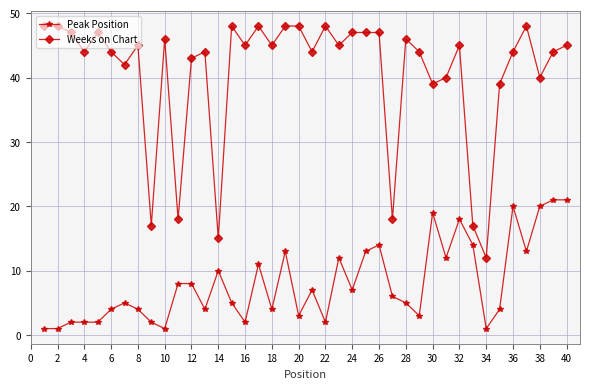

List the series in order of their overall mean, highest first.

Weeks on Chart, Peak Position